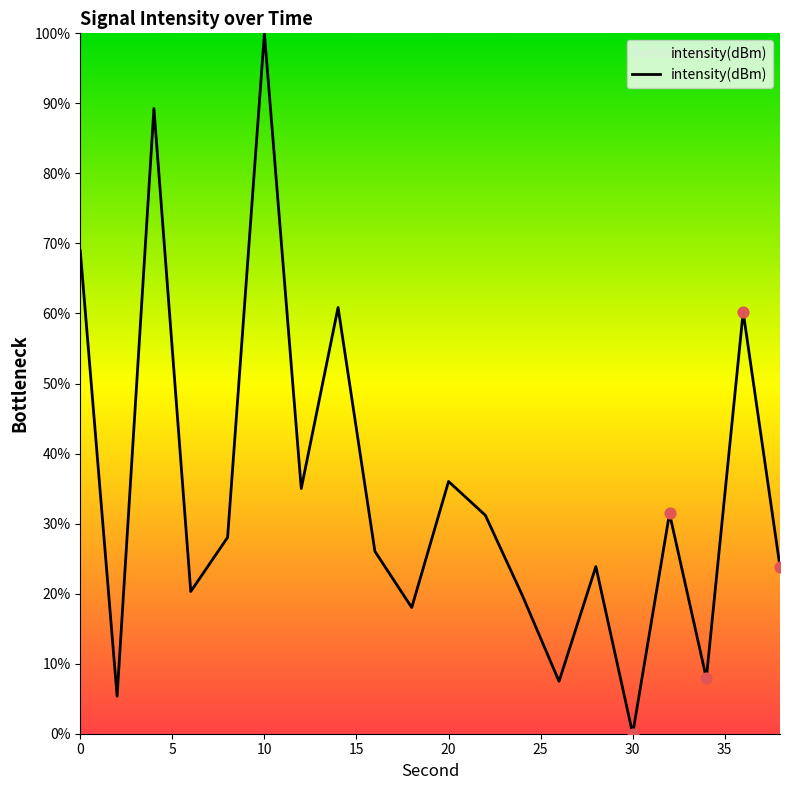

What is the difference between the maximum and minimum values?

100.0